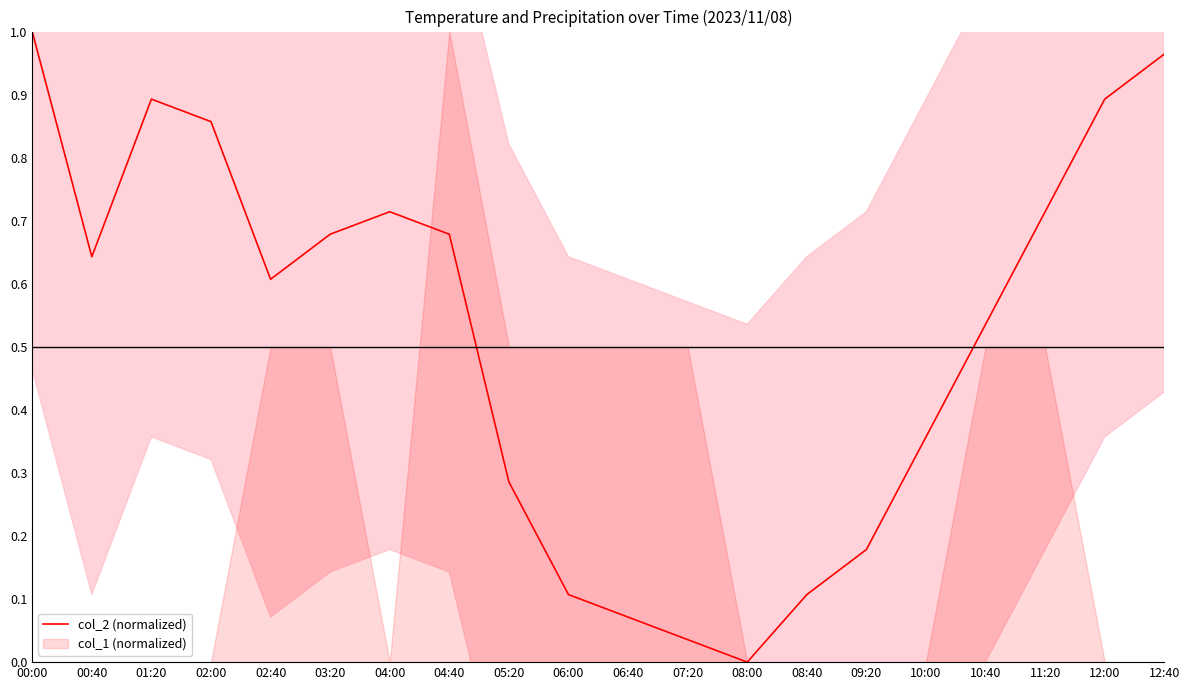

At which category does the chart reach its minimum across all series?

08:00